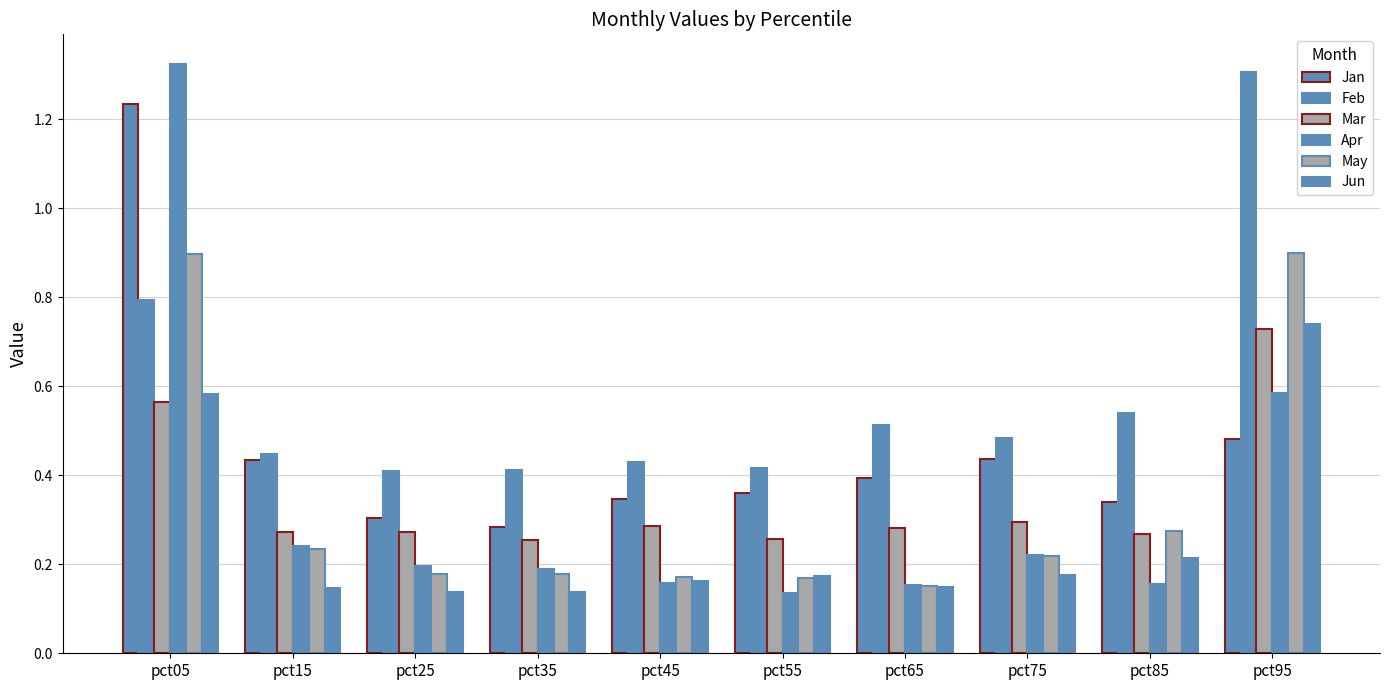

How many bars are there in each group?

6